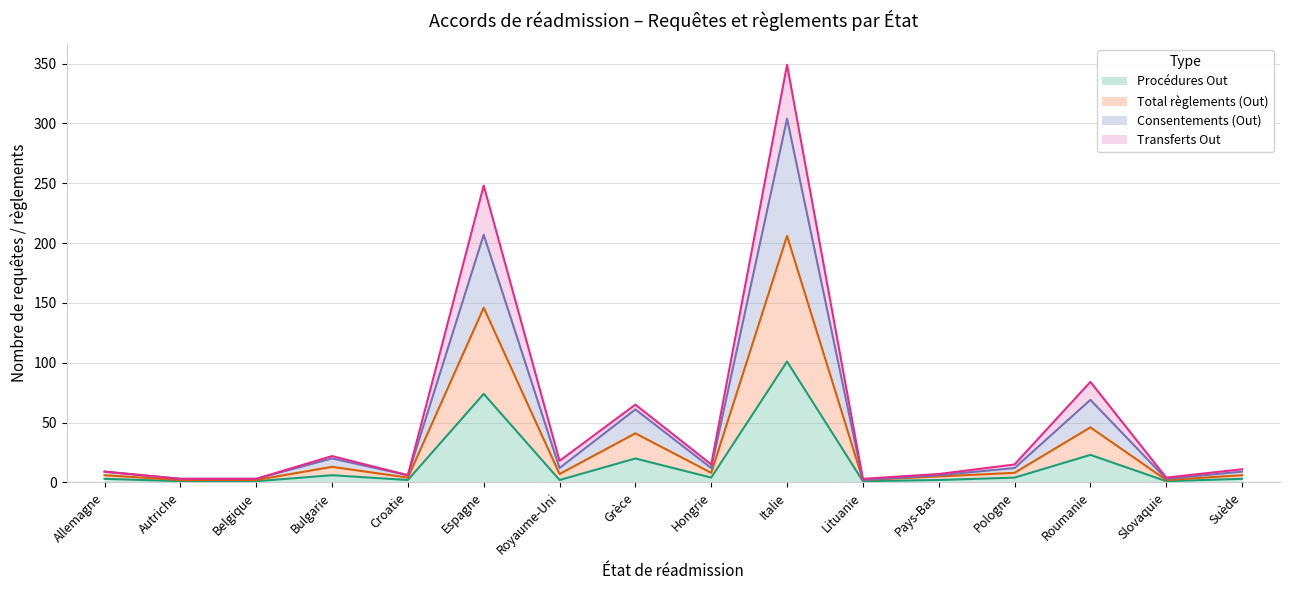

What are all the series names shown in the legend?

Procédures Out, Total règlements (Out), Consentements (Out), Transferts Out